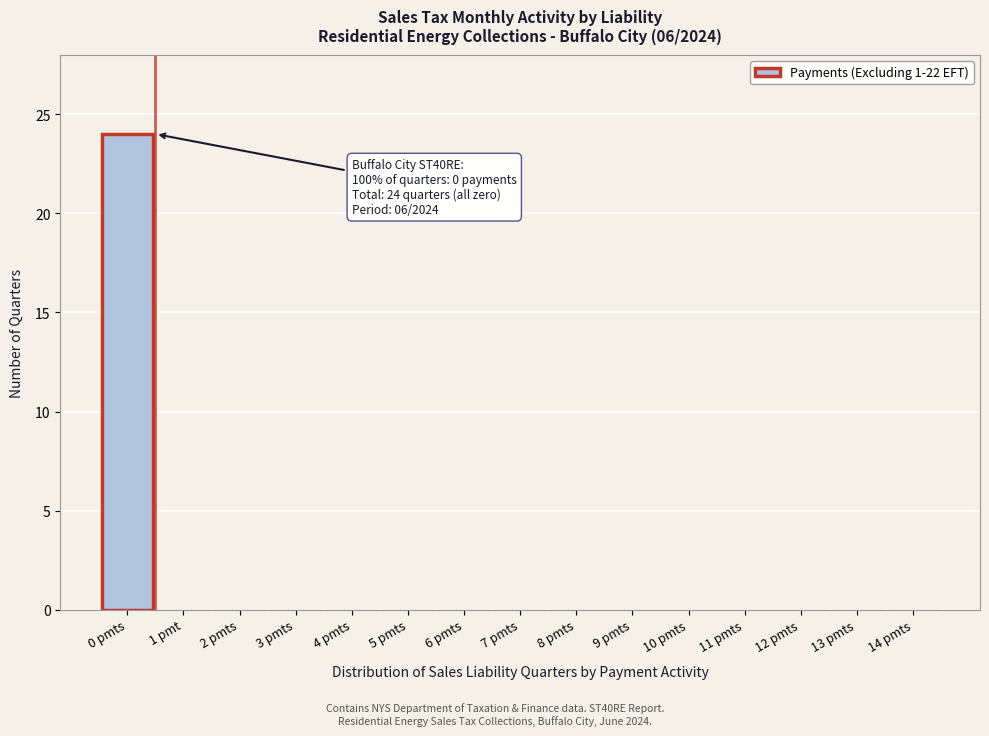

Reading left to right, what are all the values shown in this chart?

0 pmts=24	1 pmt=0	2 pmts=0	3 pmts=0	4 pmts=0	5 pmts=0	6 pmts=0	7 pmts=0	8 pmts=0	9 pmts=0	10 pmts=0	11 pmts=0	12 pmts=0	13 pmts=0	14 pmts=0